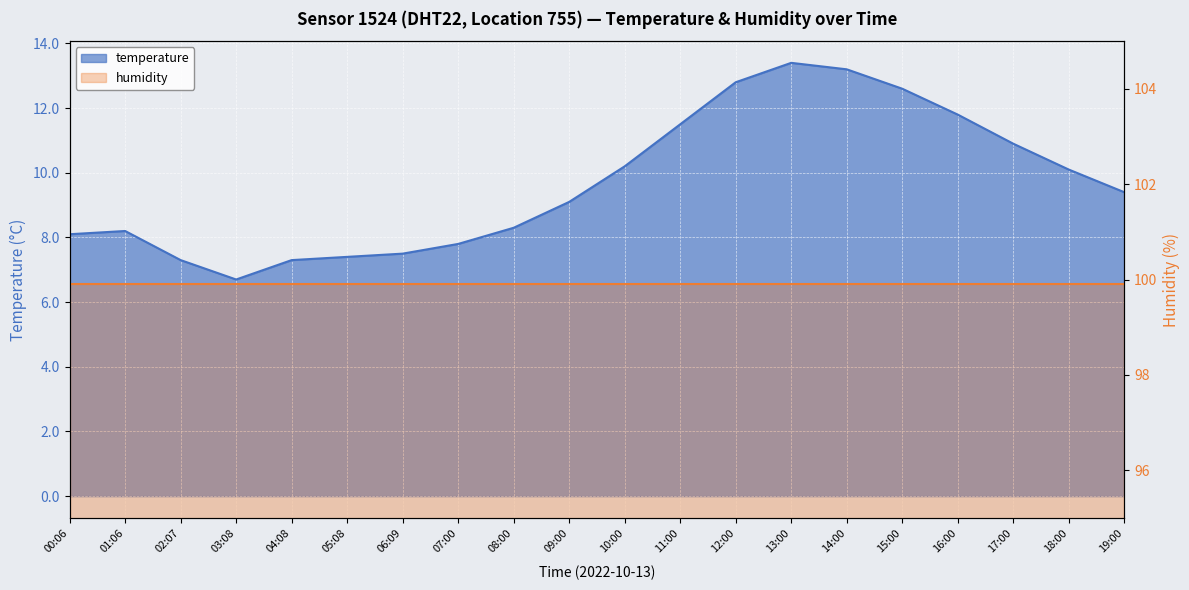

At which label does the data first exceed 9?

09:00